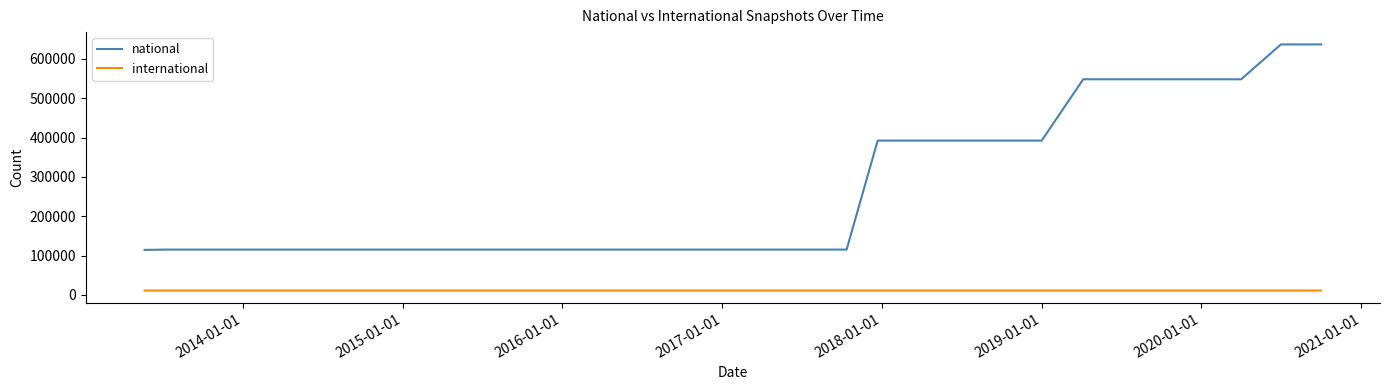

Which series has the widest spread of values?

national